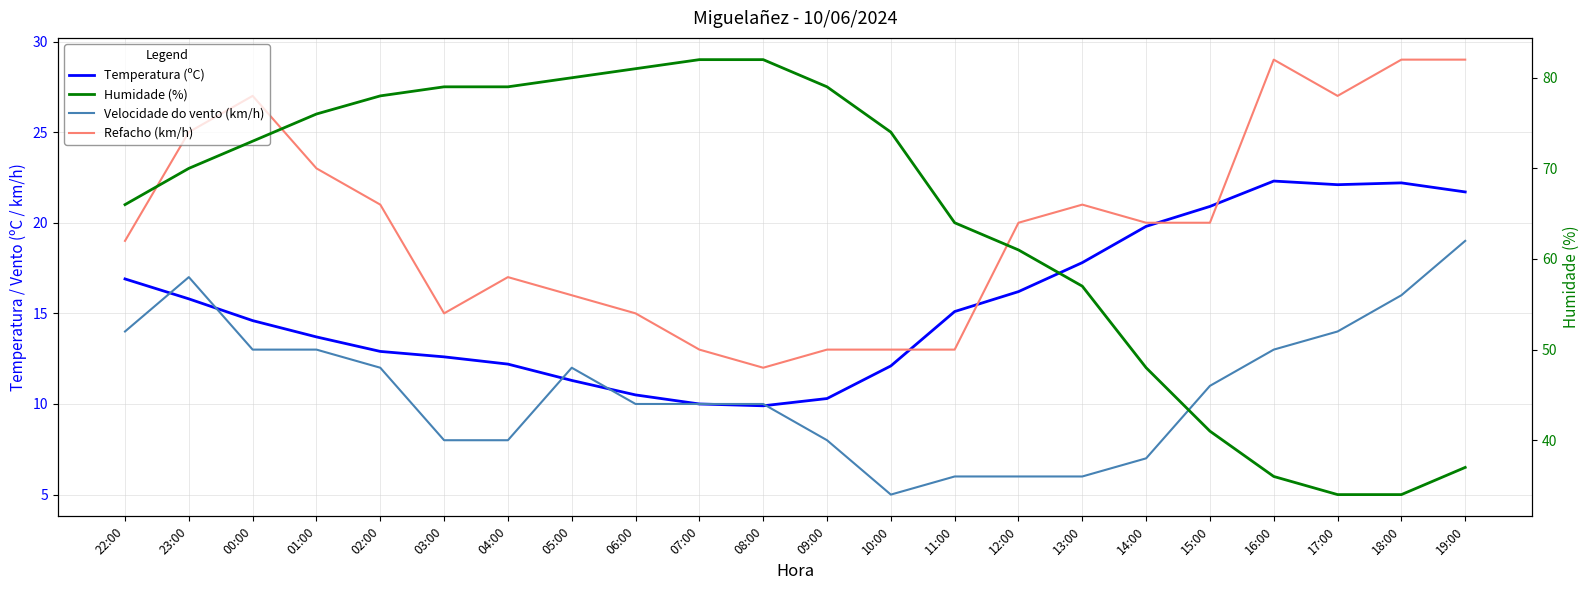

Which label corresponds to the smallest value in the chart?

10:00